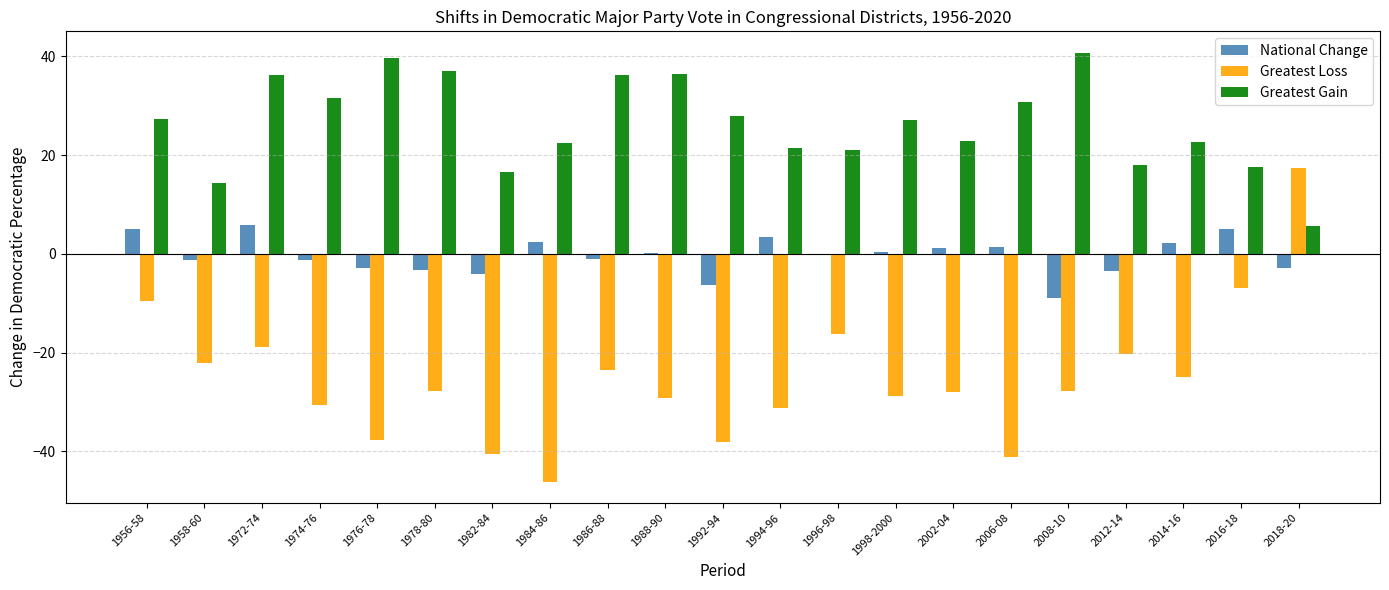

Are the bars horizontal?

No